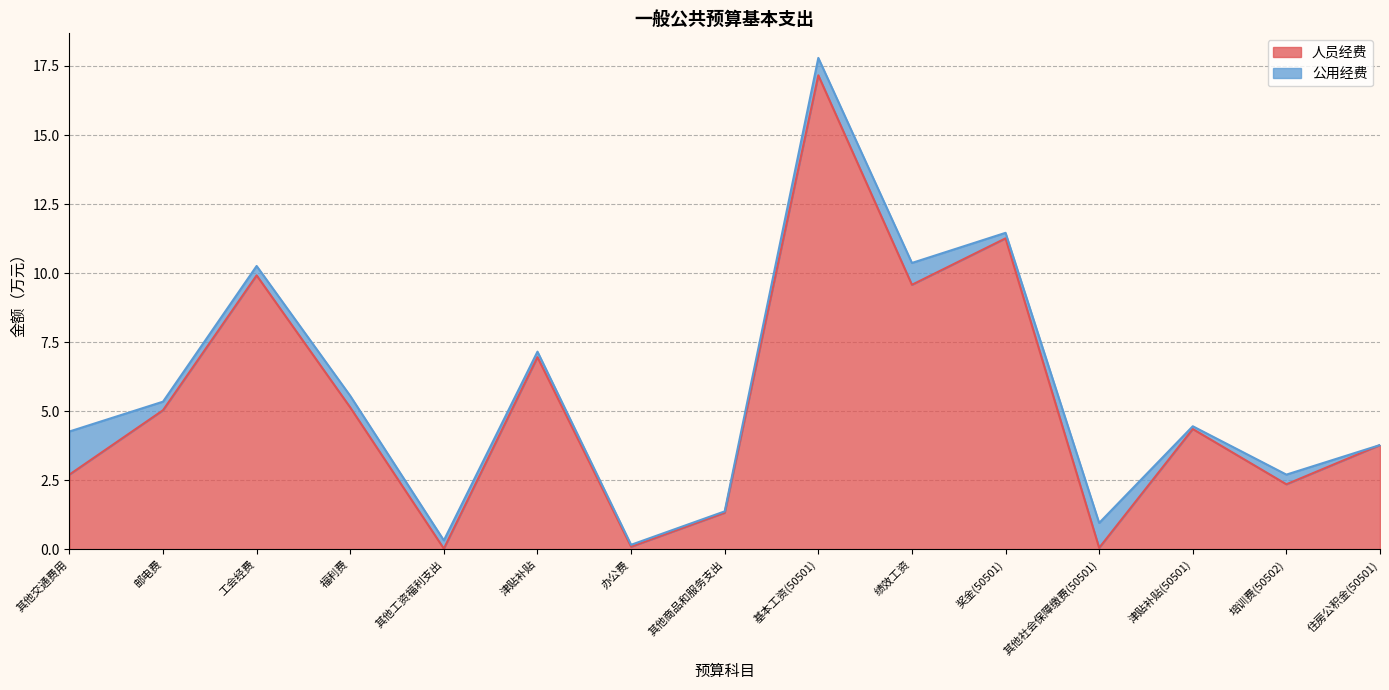

Reading right to left, what are all the values shown in this chart?

3.8	2.4	4.4	0.1	11.3	9.6	17.2	1.3	0.1	7.0	0.0	5.1	9.9	5.0	2.7